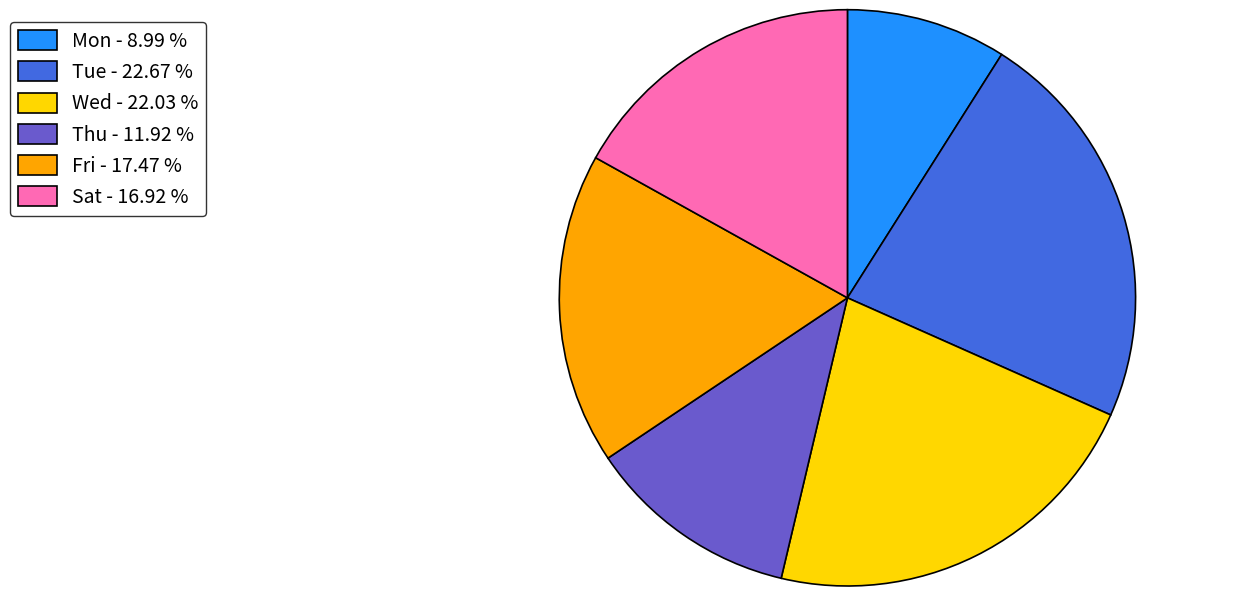

Is there any slice that represents more than half of the pie?

No